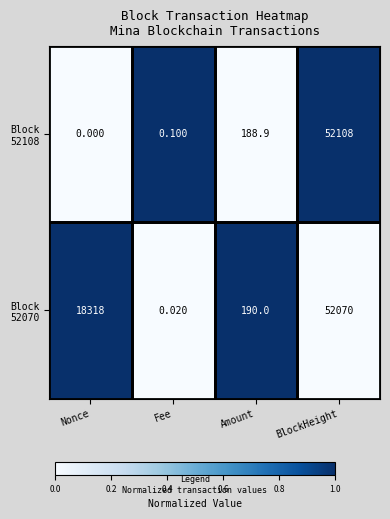

Which category has the lowest value across all series?

Nonce